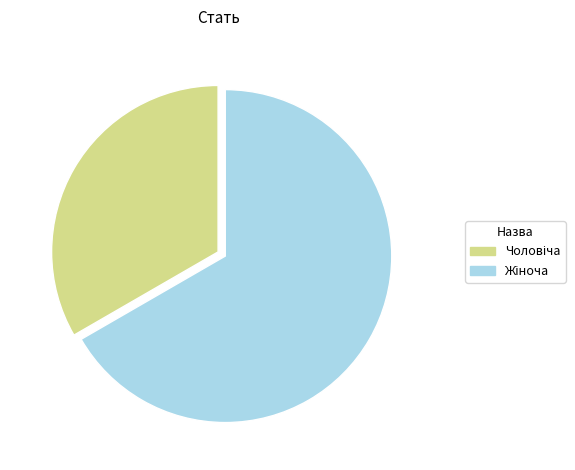

Does any single category account for the majority?

Yes